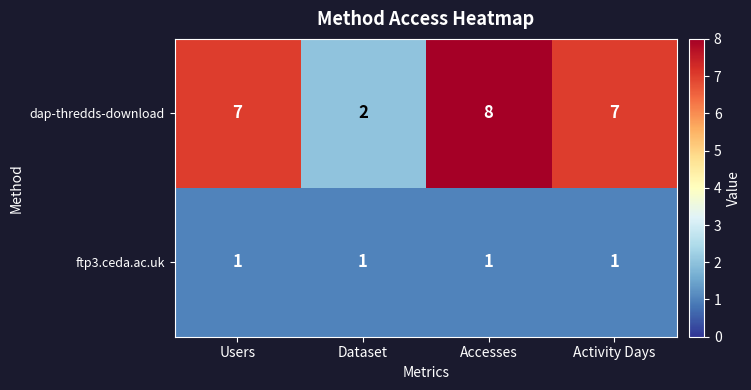

Reading left to right, what are all the values shown in this chart?

dap-thredds-download: Users=7	Dataset=2	Accesses=8	Activity Days=7
ftp3.ceda.ac.uk: Users=1	Dataset=1	Accesses=1	Activity Days=1